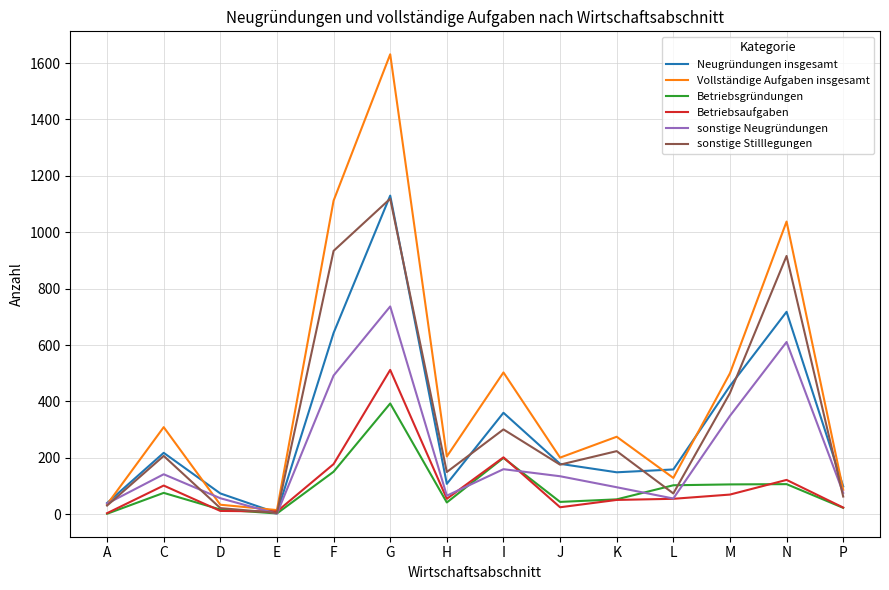

What is the total value across all series at I?

1726